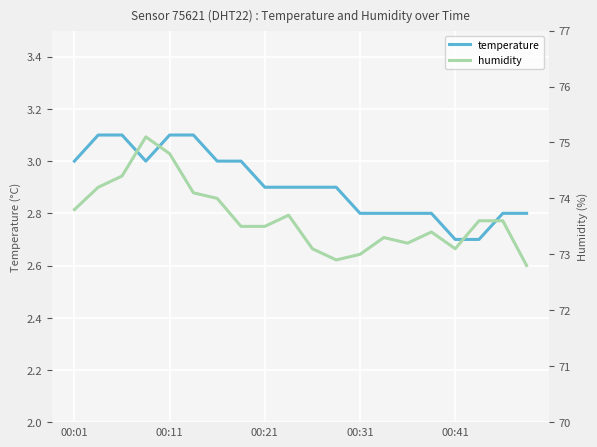

True or false: temperature has a value of 2.8 at 15.

True